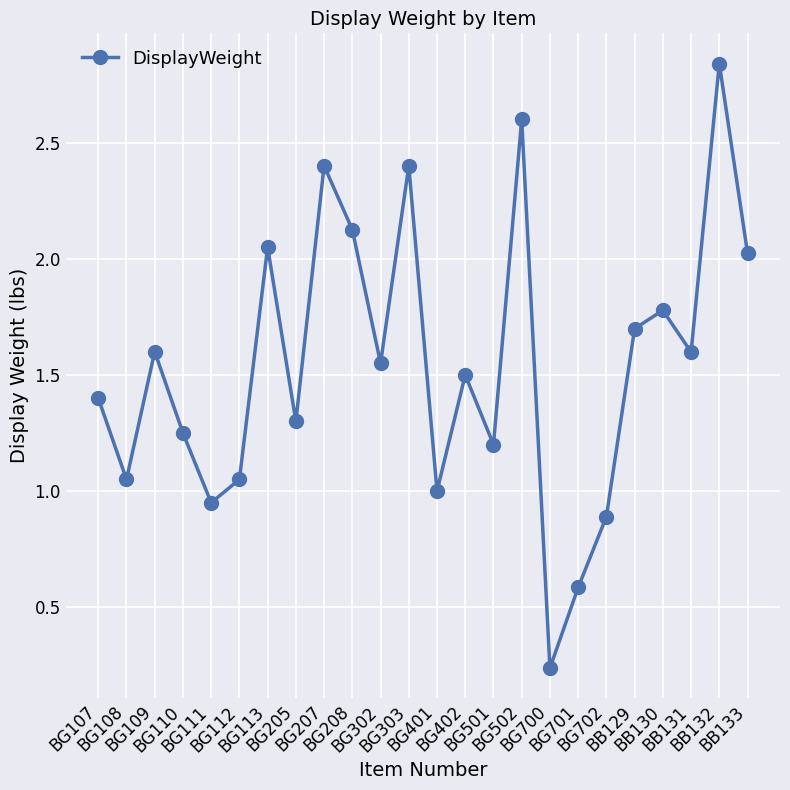

Is it true that the value at BG501 is 0.8?

False